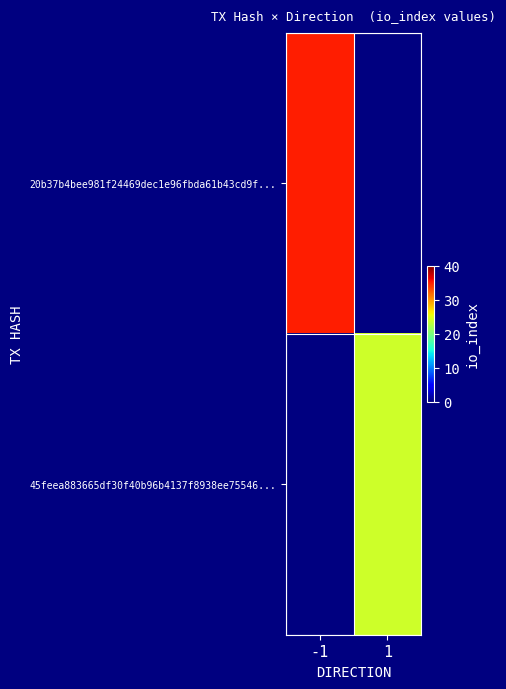

Which has a higher value, 1 or -1?

-1